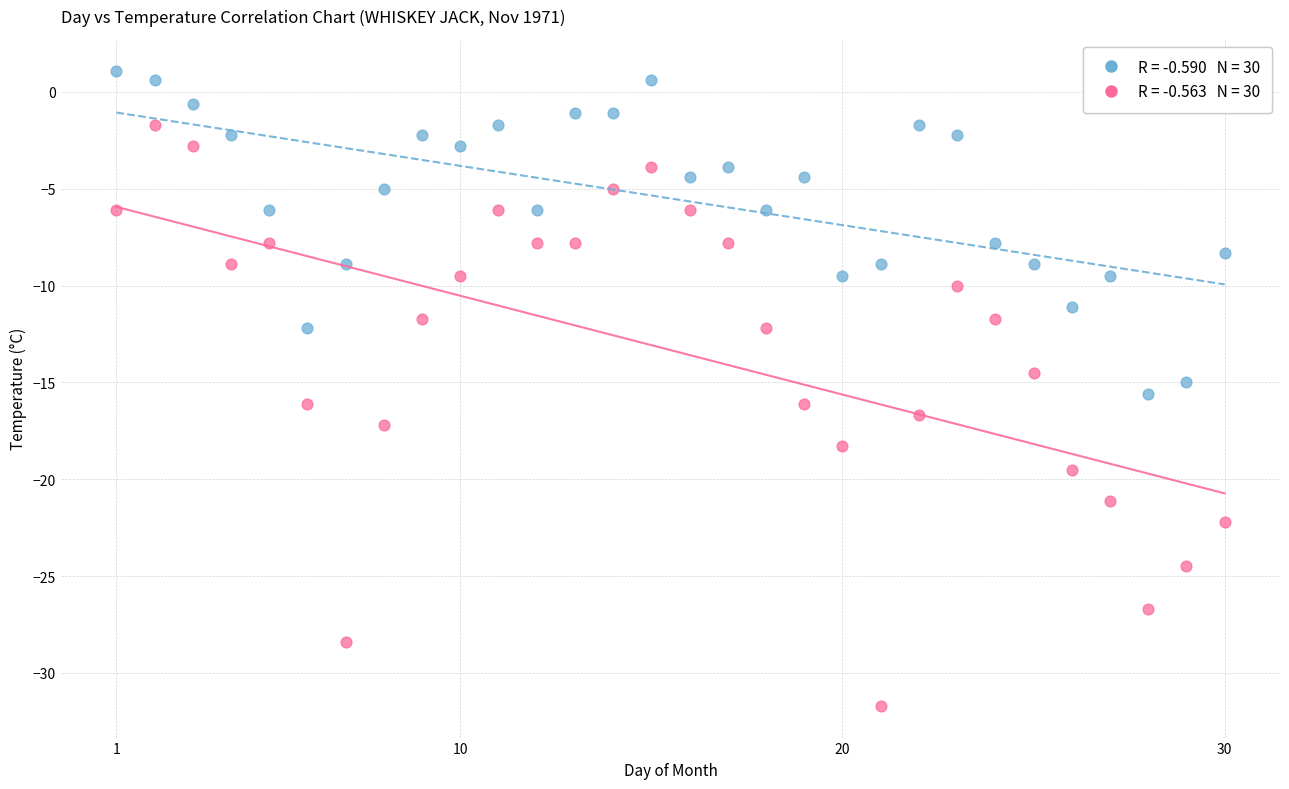

Across all data points, what is the range of Y values (max minus min)?

32.8